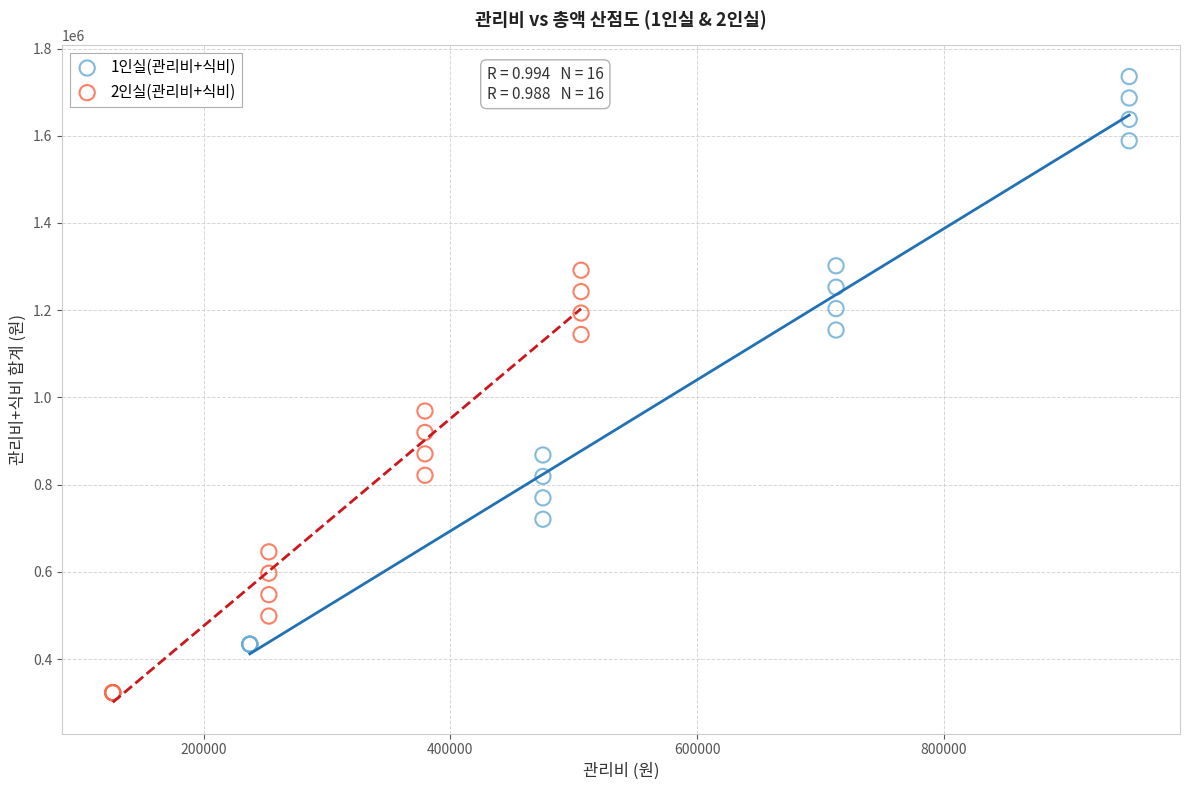

Which series contains the highest Y value?

1인실(관리비+식비)